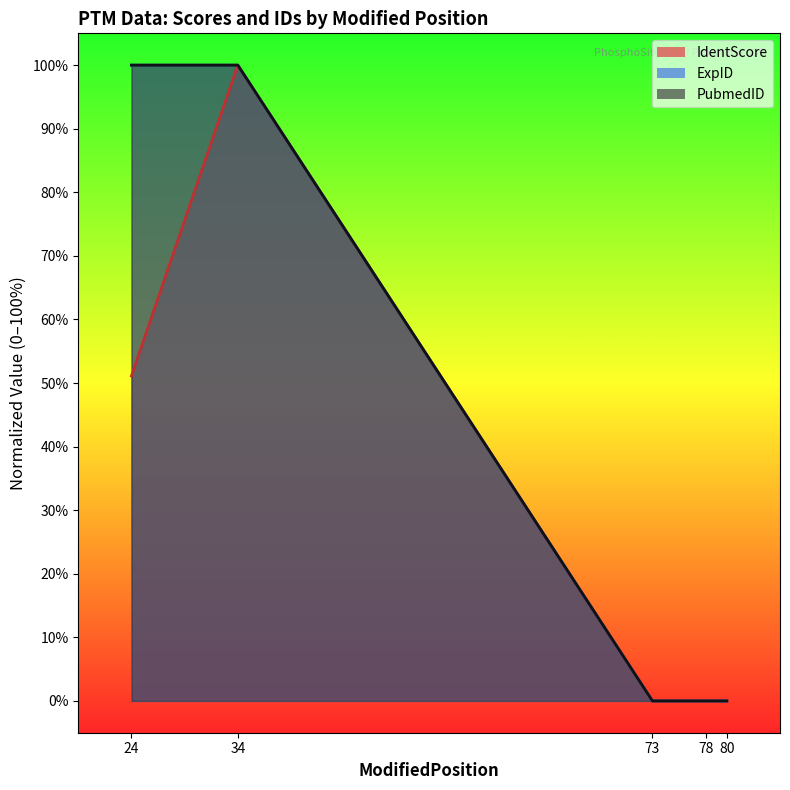

How many lines are shown in the chart?

3